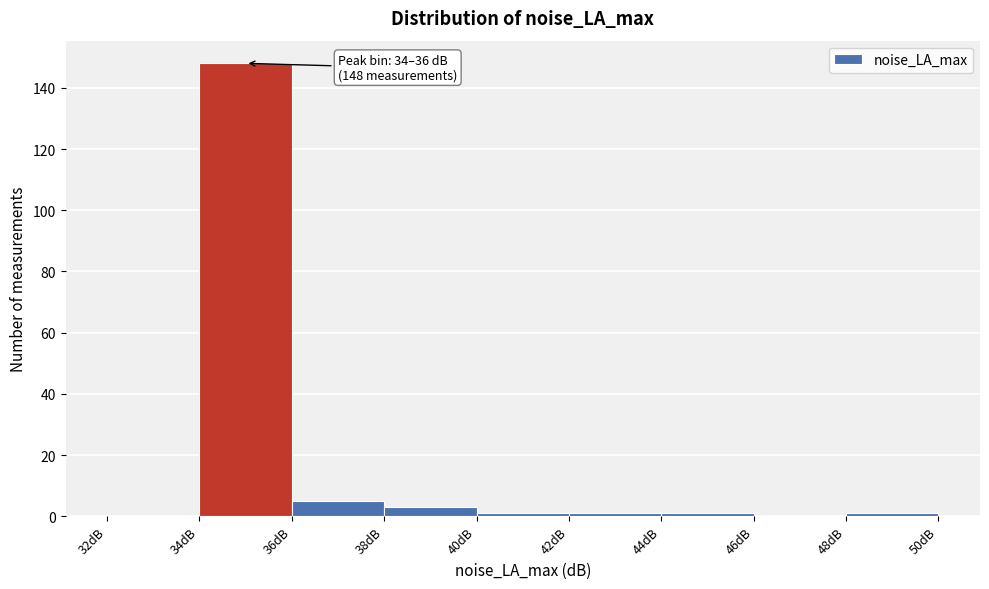

Which range on the x-axis has the tallest bar?

34 to 36